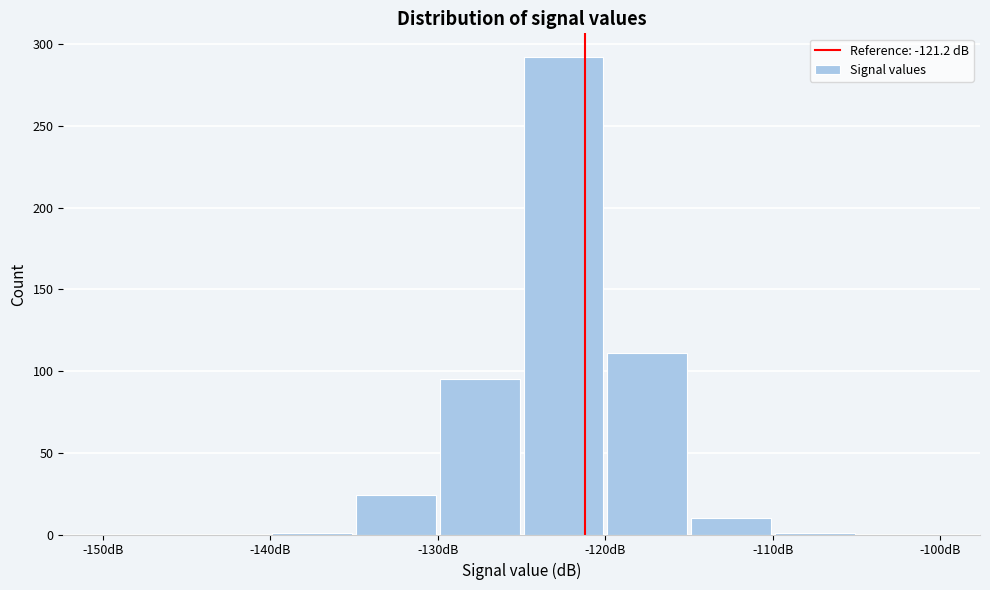

Which range on the x-axis has the tallest bar?

-125 to -120